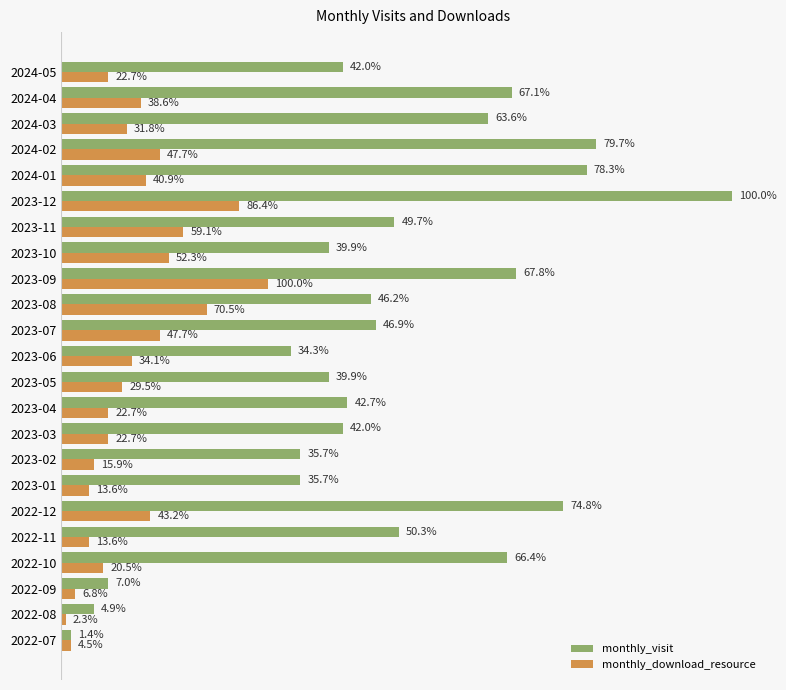

What are all the series names shown in the legend?

monthly_visit, monthly_download_resource